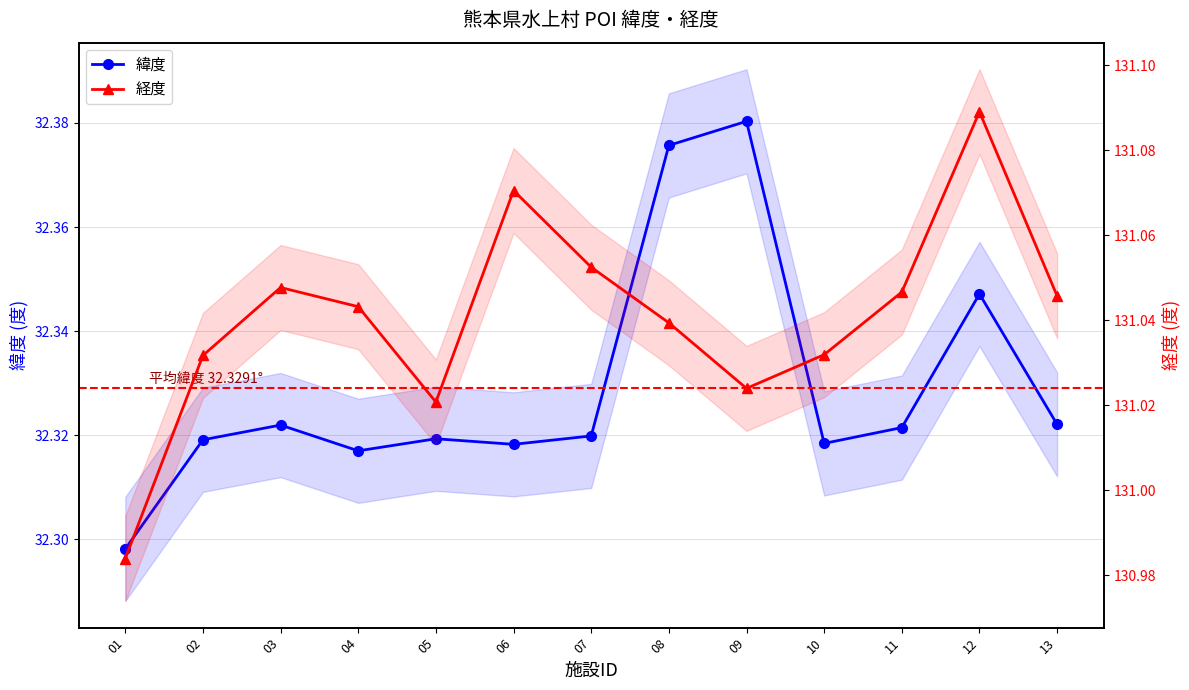

At which category is the sum across all series the highest?

12